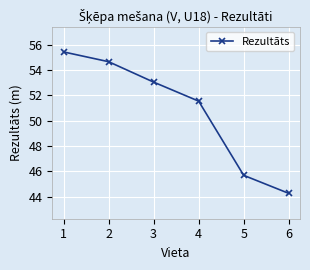

Count the number of data series in this chart.

1